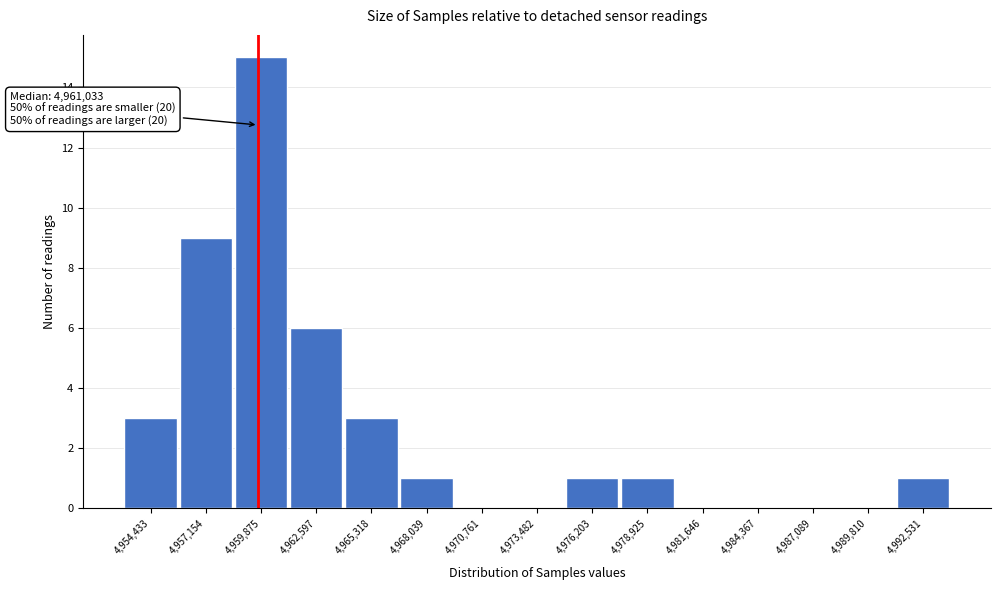

Reading left to right, extract all data points from this chart.

4,954,433=3	4,957,154=9	4,959,875=15	4,962,597=6	4,965,318=3	4,968,039=1	4,970,761=0	4,973,482=0	4,976,203=1	4,978,925=1	4,981,646=0	4,984,367=0	4,987,089=0	4,989,810=0	4,992,531=1